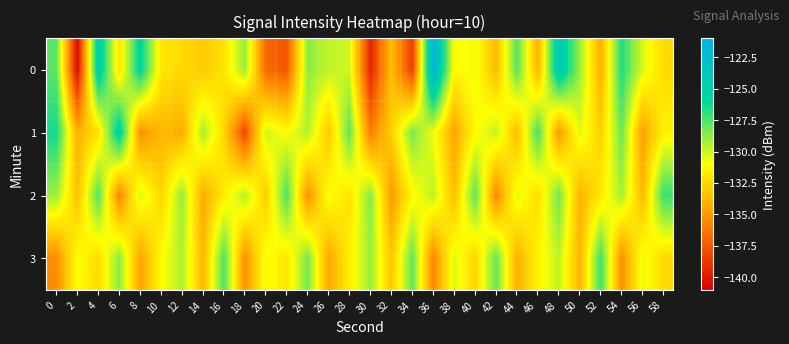

Reading left to right, extract all data points from this chart.

0: 0=-127.8	2=-140.7	4=-124.5	6=-132.1	8=-125.6	10=-131.9	12=-132.4	14=-133.0	16=-132.1	18=-128.9	20=-136.8	22=-137.6	24=-128.8	26=-129.7	28=-130.1	30=-139.5	32=-133.4	34=-138.6	36=-121.5	38=-131.2	40=-130.7	42=-133.6	44=-127.7	46=-134.0	48=-124.1	50=-129.0	52=-134.1	54=-126.6	56=-130.3	58=-132.4
1: 0=-126.4	2=-134.0	4=-132.1	6=-125.0	8=-135.3	10=-133.8	12=-134.1	14=-129.2	16=-132.5	18=-138.2	20=-130.0	22=-131.0	24=-129.5	26=-133.2	28=-127.8	30=-136.1	32=-132.9	34=-128.4	36=-130.7	38=-134.5	40=-131.2	42=-129.8	44=-133.6	46=-127.3	48=-135.0	50=-130.4	52=-132.8	54=-128.1	56=-134.7	58=-131.5
2: 0=-129.1	2=-133.4	4=-127.6	6=-135.8	8=-130.2	10=-132.6	12=-128.9	14=-134.3	16=-131.7	18=-129.5	20=-133.0	22=-127.4	24=-135.2	26=-130.8	28=-132.1	30=-128.6	32=-134.9	34=-131.3	36=-129.7	38=-133.5	40=-127.8	42=-135.6	44=-130.5	46=-132.3	48=-128.2	50=-134.0	52=-131.8	54=-129.3	56=-133.7	58=-127.1
3: 0=-135.5	2=-130.9	4=-132.4	6=-128.7	8=-134.6	10=-131.1	12=-129.4	14=-133.8	16=-127.5	18=-135.3	20=-130.7	22=-132.0	24=-128.3	26=-134.4	28=-131.6	30=-129.0	32=-133.2	34=-127.9	36=-135.7	38=-130.3	40=-132.7	42=-128.0	44=-134.1	46=-131.4	48=-129.8	50=-133.9	52=-127.2	54=-135.4	56=-130.6	58=-132.5